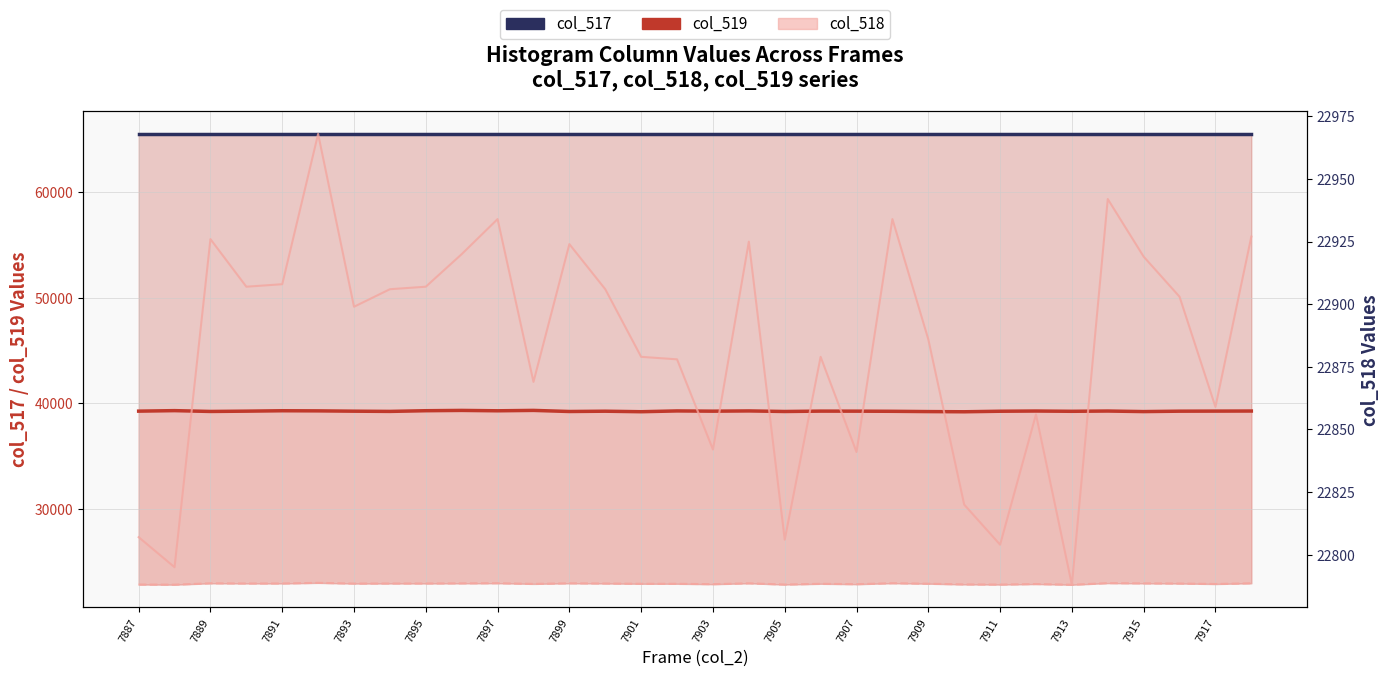

Reading right to left, list all the values displayed in this chart.

col_517: 65535	65535	65535	65535	65535	65535	65535	65535	65535	65535	65535	65535	65535	65535	65535	65535	65535	65535	65535	65535	65535	65535	65535	65535	65535	65535	65535	65535	65535	65535	65535	65535
col_519: 39261	39253	39246	39208	39260	39235	39261	39241	39190	39208	39235	39248	39252	39217	39270	39247	39270	39195	39244	39216	39320	39283	39319	39290	39225	39246	39276	39287	39249	39220	39298	39250
col_518: 22927	22859	22903	22919	22942	22788	22856	22804	22820	22886	22934	22841	22879	22806	22925	22842	22878	22879	22906	22924	22869	22934	22920	22907	22906	22899	22968	22908	22907	22926	22795	22807
col_518 (right): 22927	22859	22903	22919	22942	22788	22856	22804	22820	22886	22934	22841	22879	22806	22925	22842	22878	22879	22906	22924	22869	22934	22920	22907	22906	22899	22968	22908	22907	22926	22795	22807